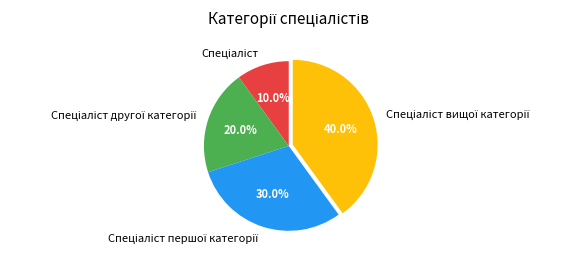

Is there a majority slice in this chart?

No